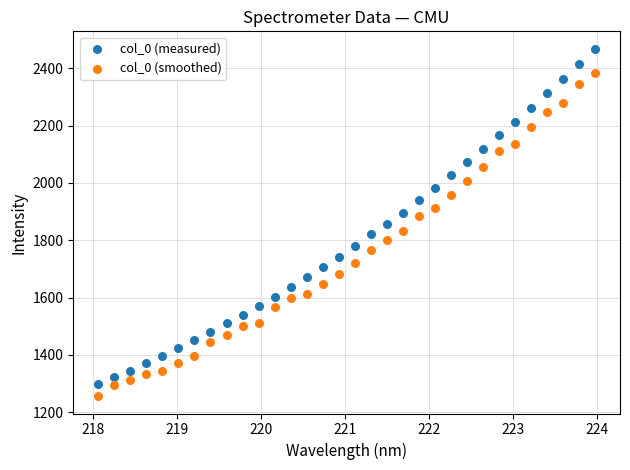

Which series has the widest spread of Y values?

col_0 (measured)